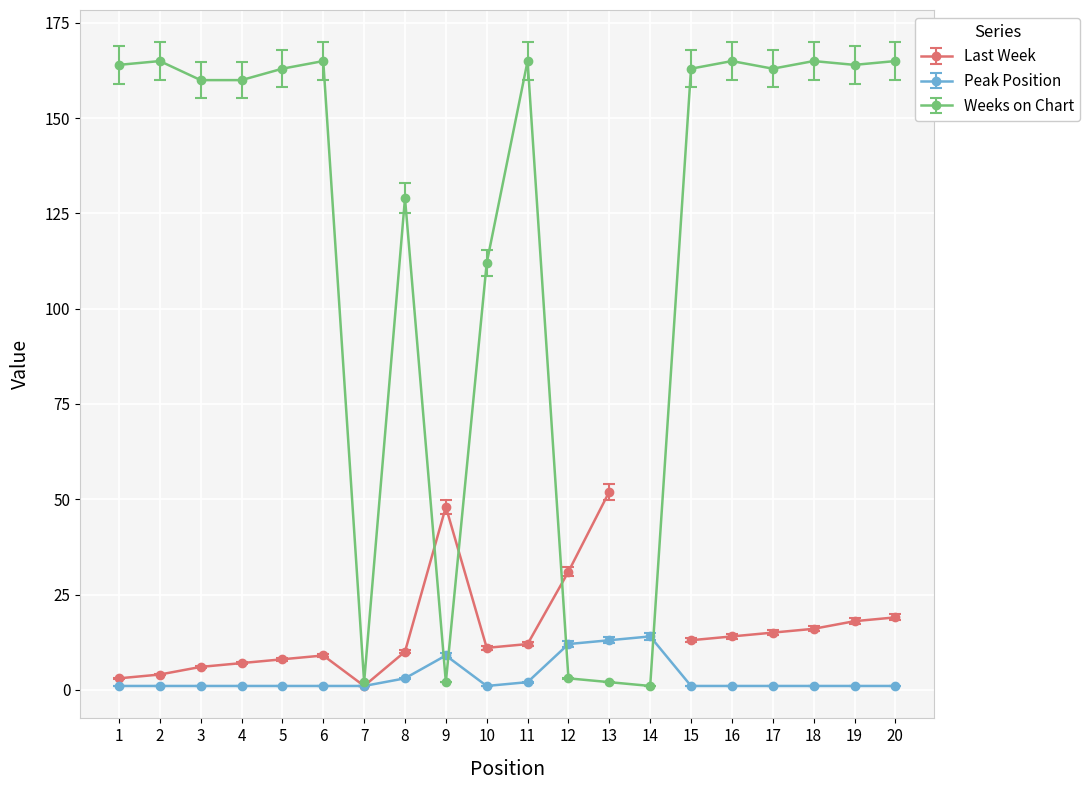

What is the value of the Peak Position point at the 4th from the left?

1